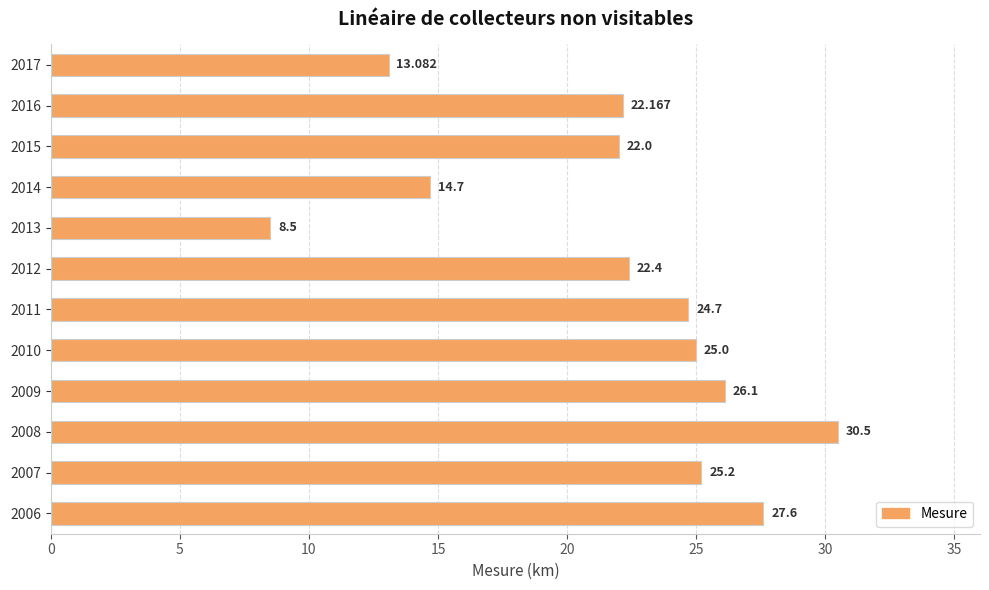

What is the greatest value displayed?

30.5